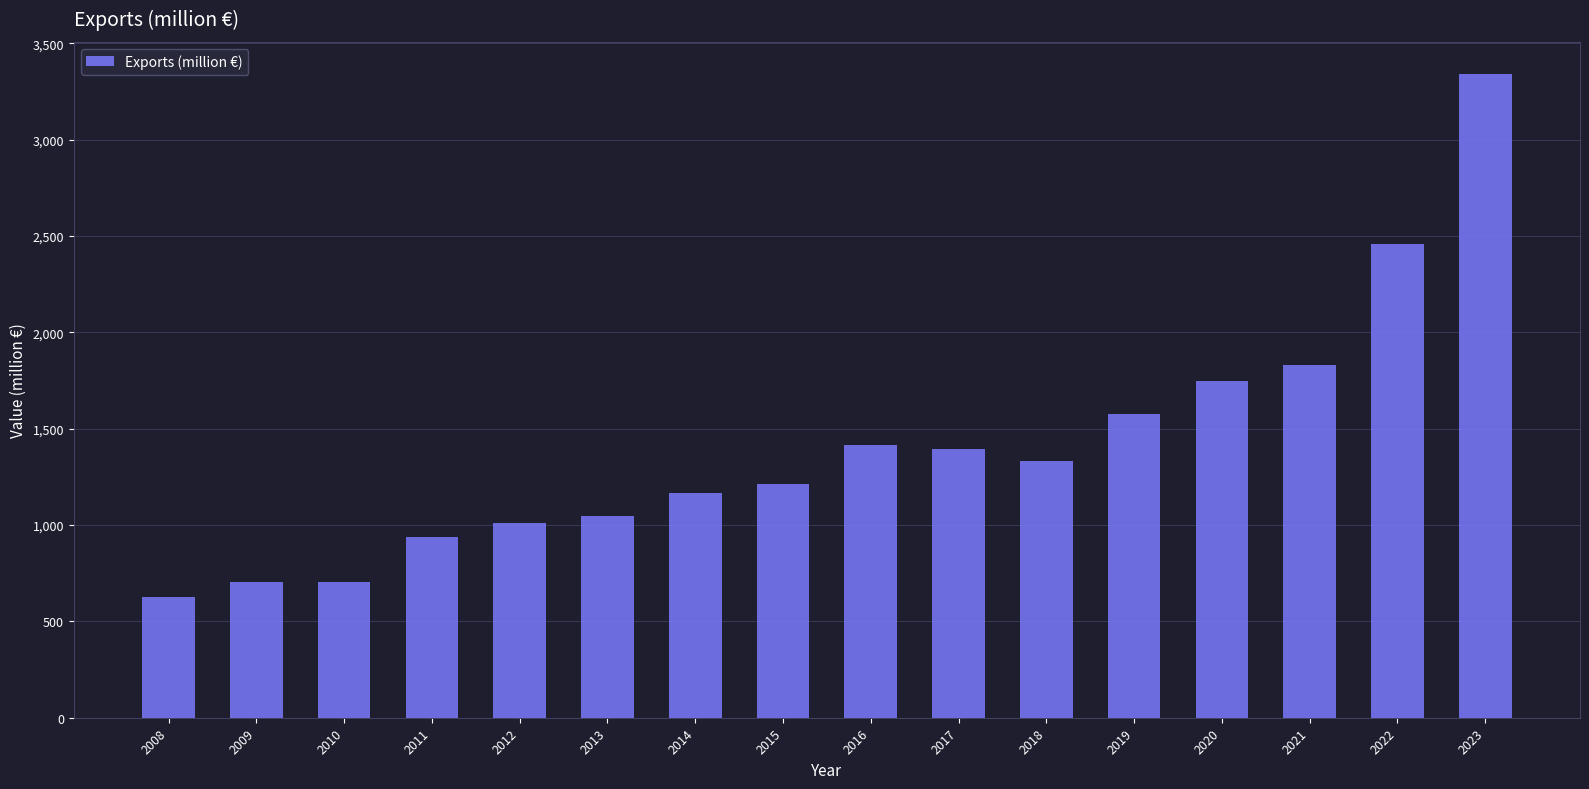

Is it true that the value at 2022 is 1364?

False